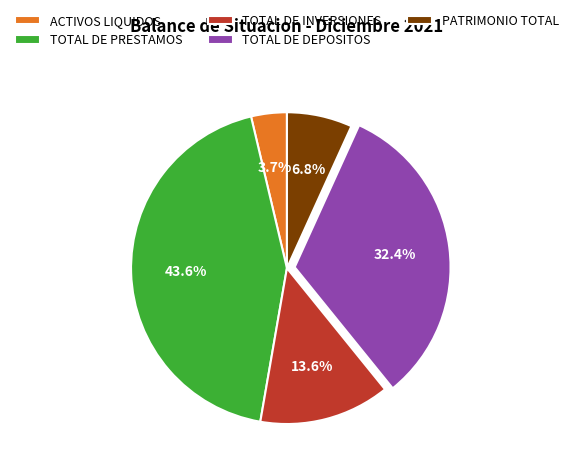

To the nearest percent, what portion does PATRIMONIO TOTAL represent?

7%